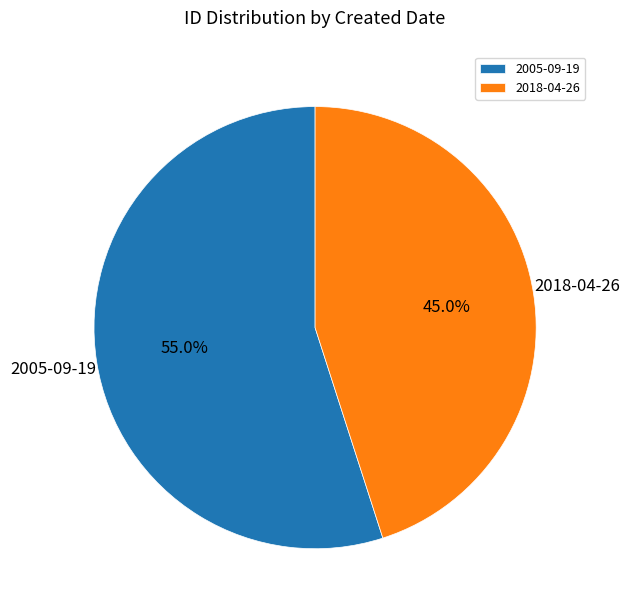

Is there a majority slice in this chart?

Yes